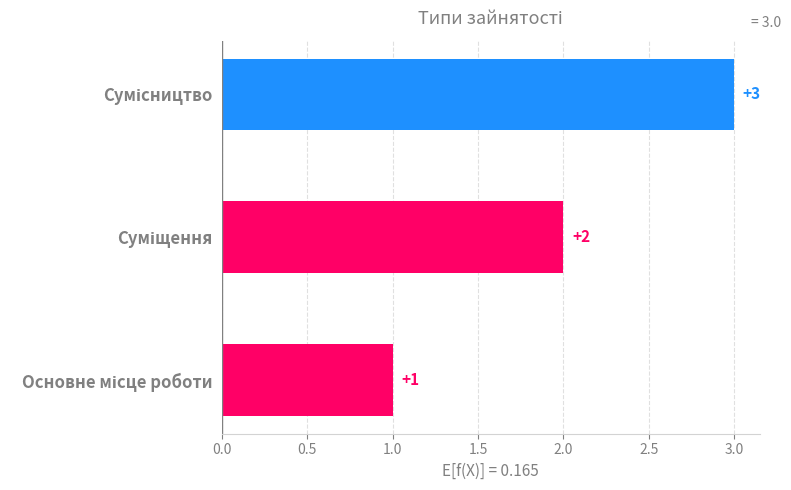

Count the values in the range 1 to 3.

3